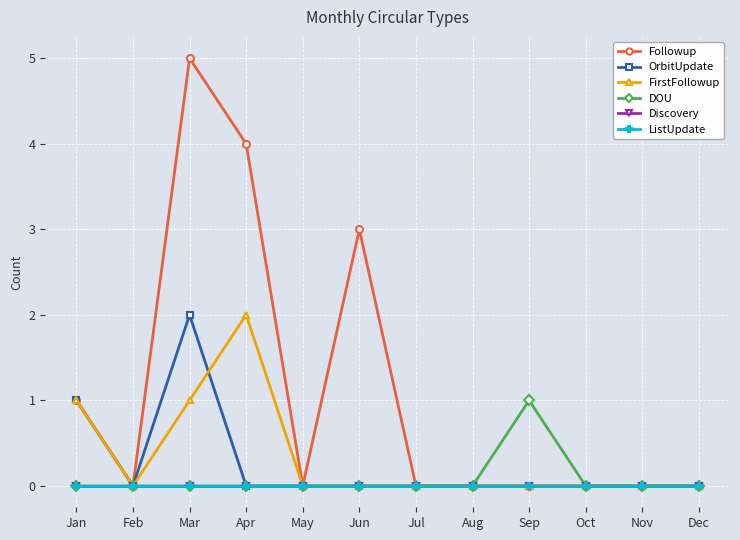

Is it true that FirstFollowup equals 1 at Jun?

False